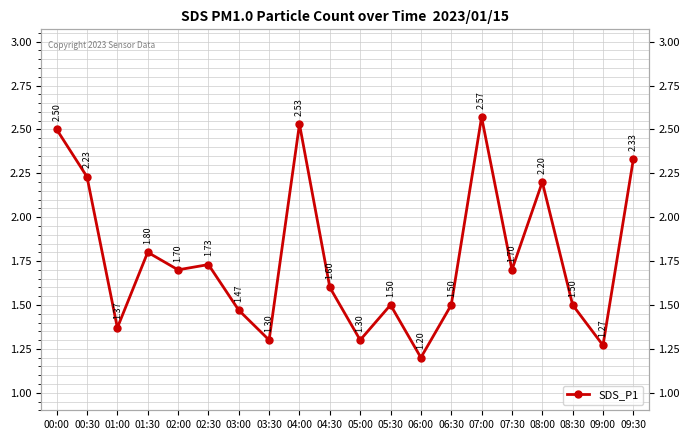

Approximately how many times larger is the value at 00:30 compared to 04:00?

0.9